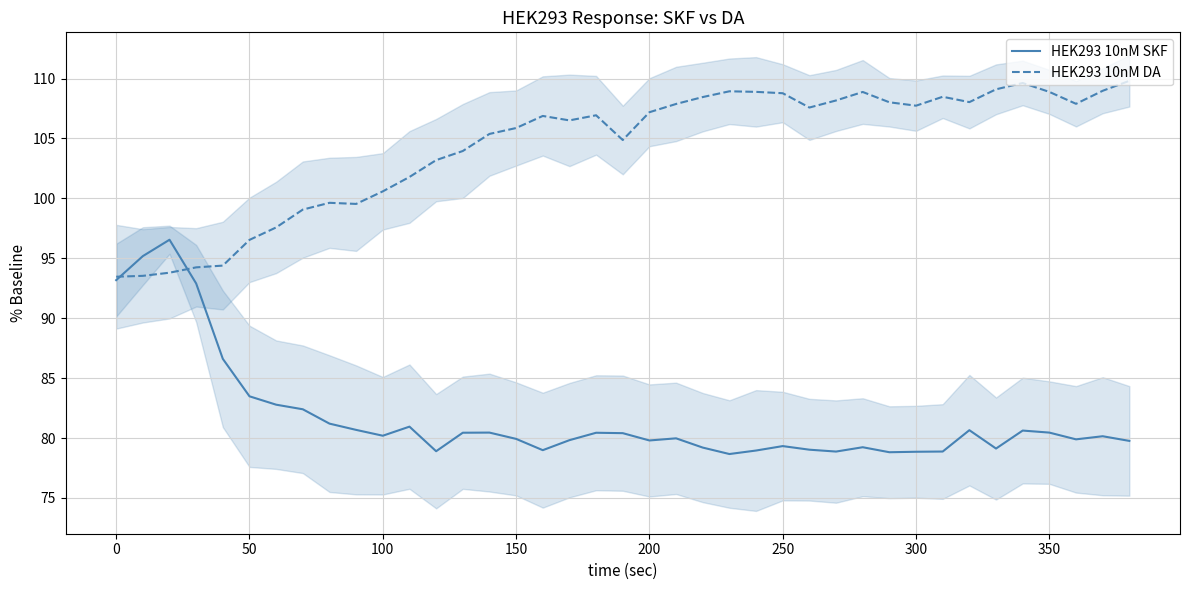

What is the lowest value of the HEK293 10nM DA series?

93.5